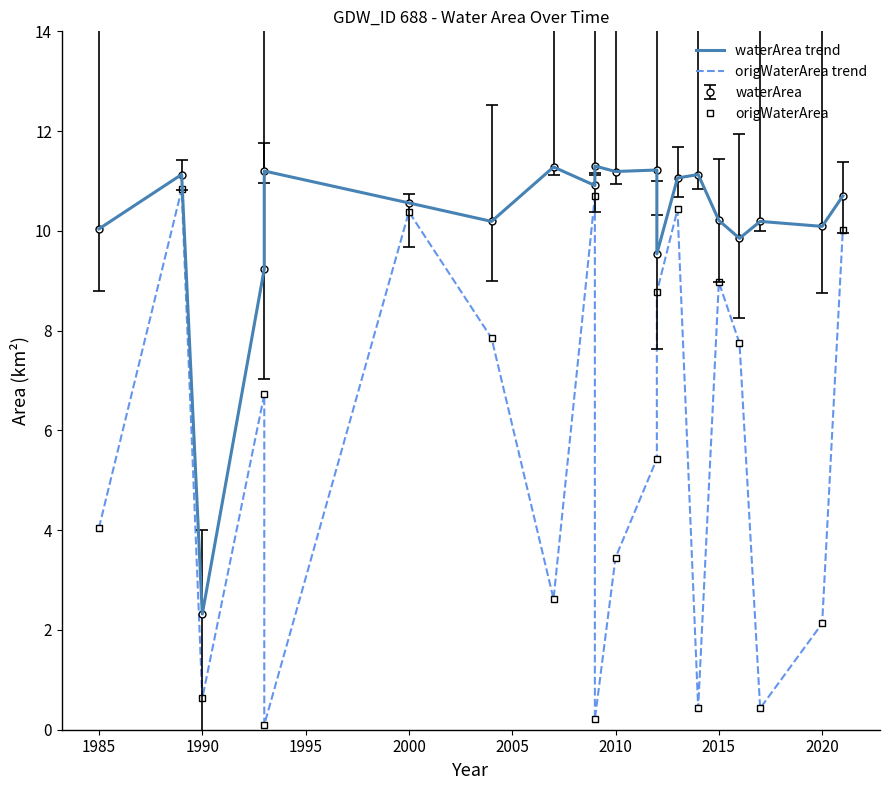

In origWaterArea trend, how many points are lower than both neighbors (excluding endpoints)?

6